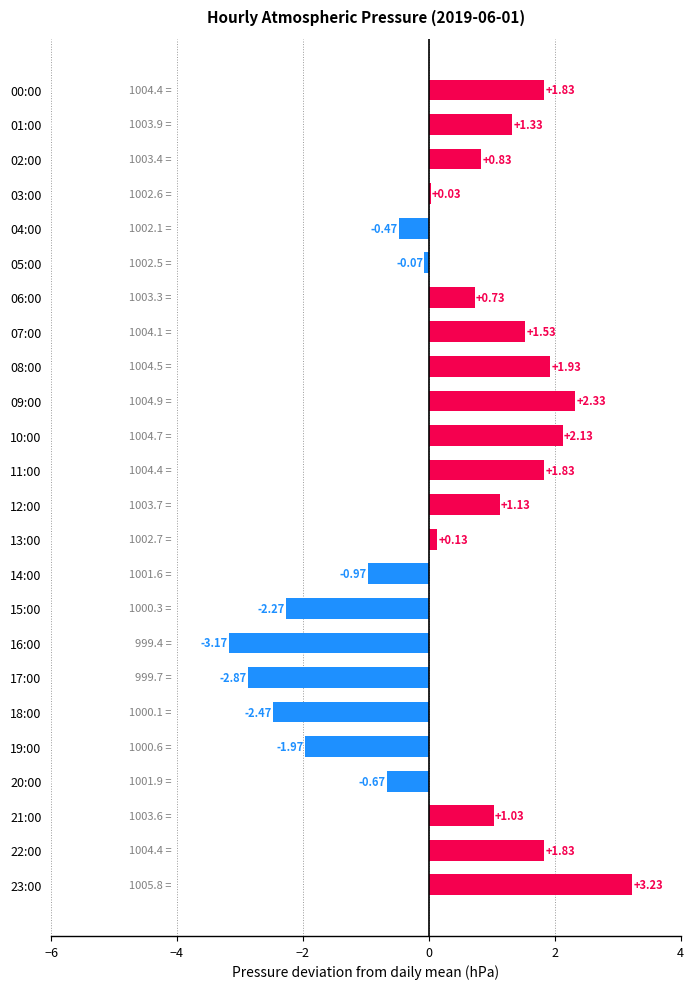

What is the sum of all values?

6.9